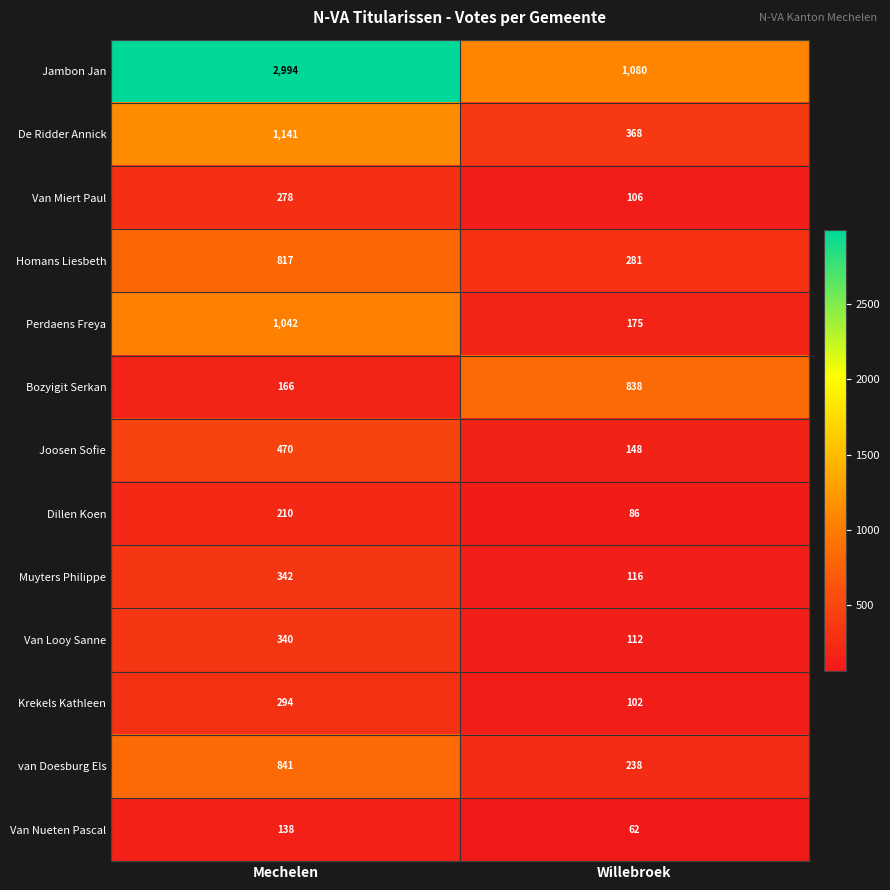

What is the maximum value for Van Nueten Pascal?

138